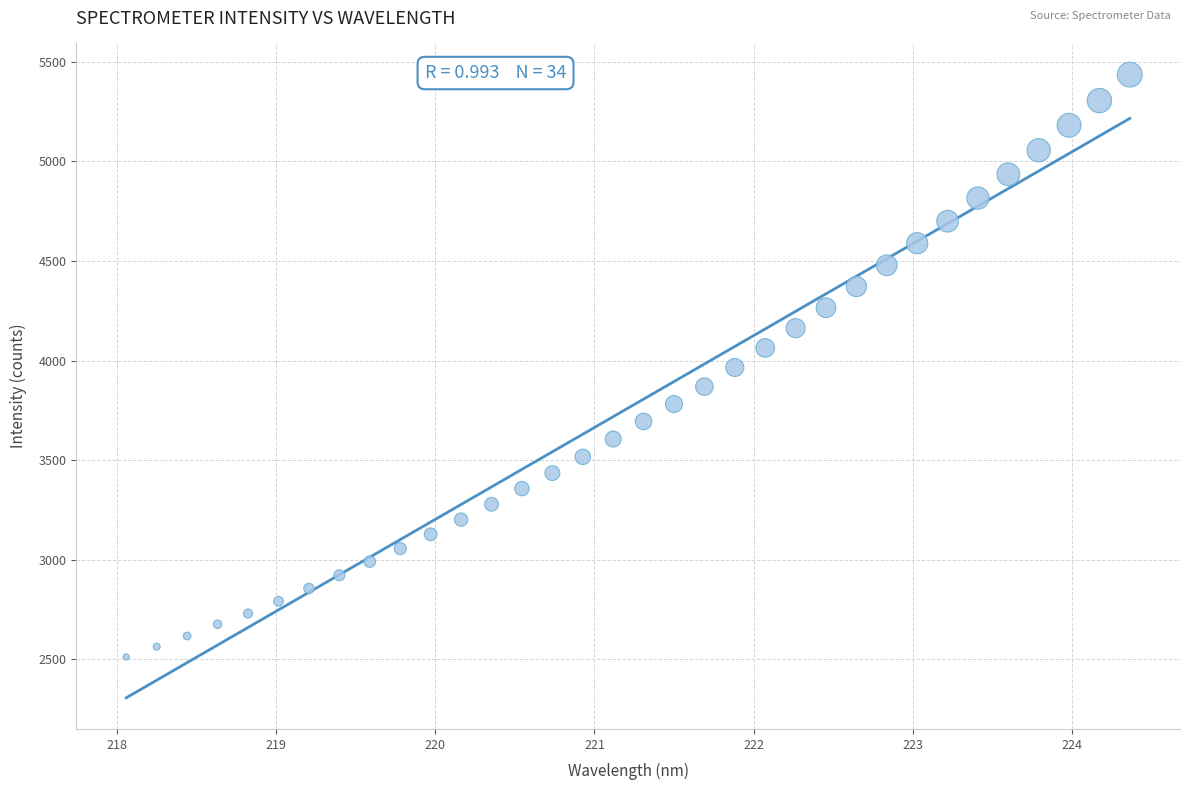

What is the range of Y values (max minus min)?

2925.0